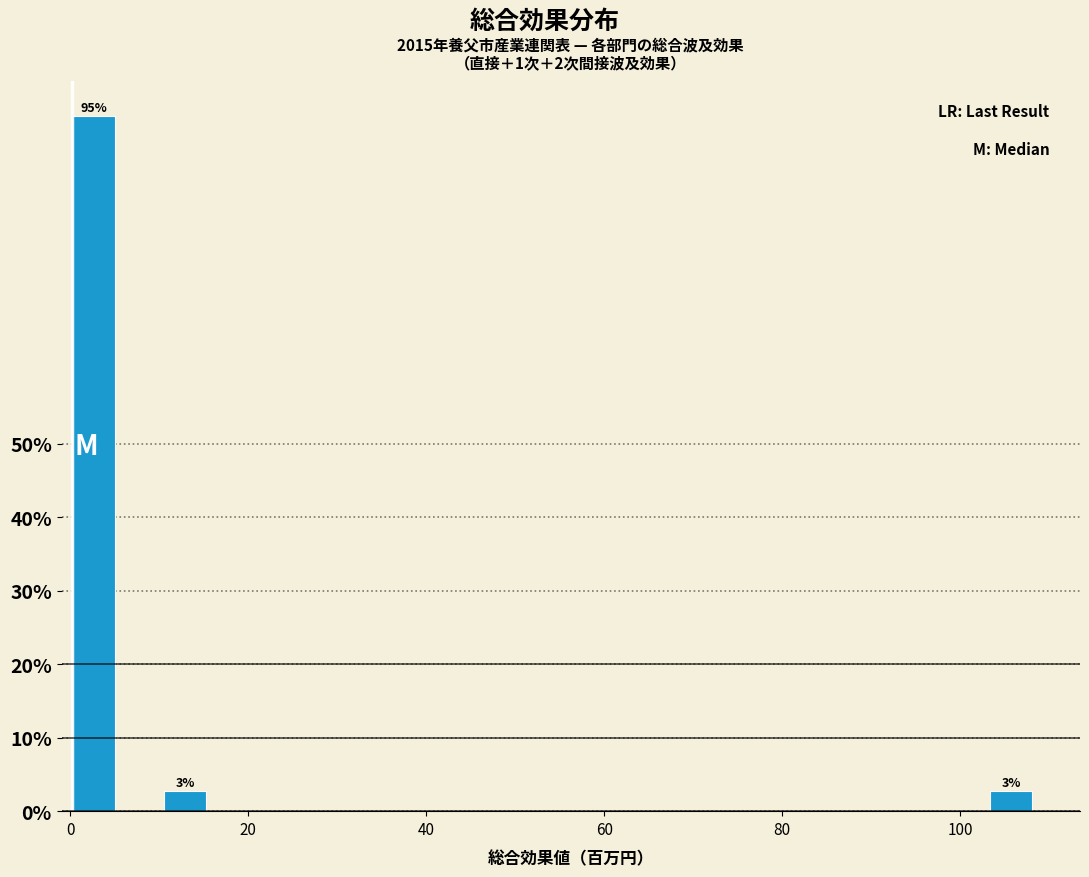

Around what value on the x-axis is the tallest bar? Give the approximate position of its centre, as read against the axis.

2